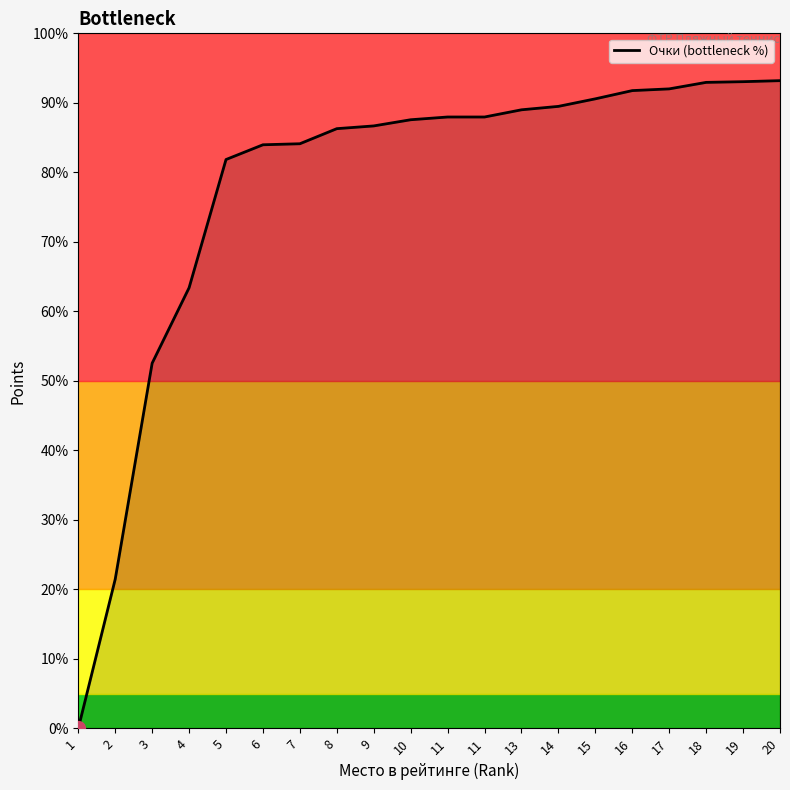

At which label does the data first exceed 87?

10